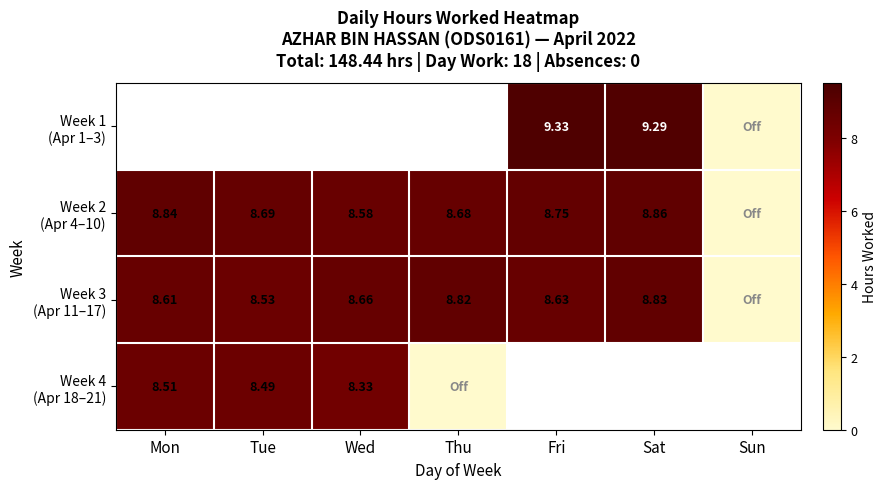

Which label corresponds to the smallest value in the chart?

Sun